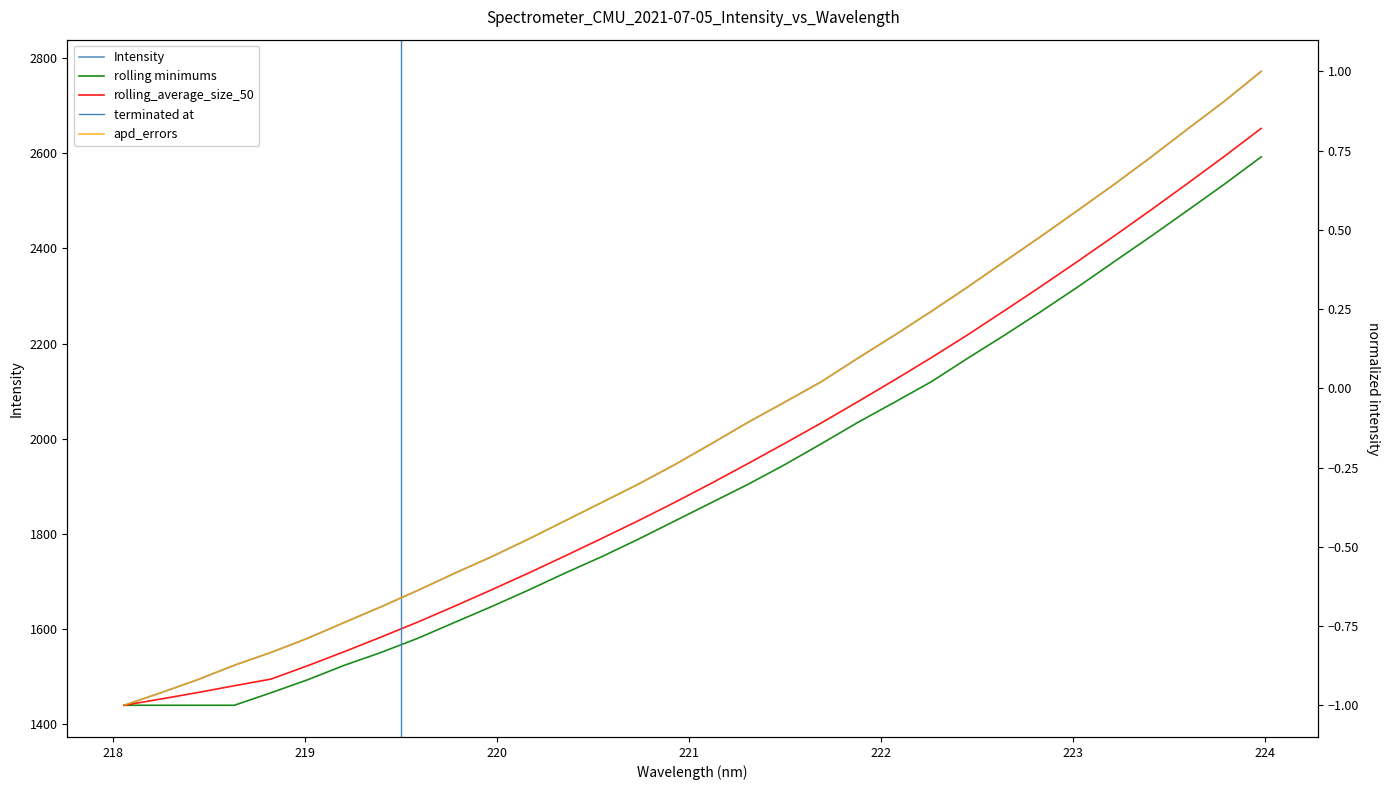

Where is the data nearest to the value 2105?

221.6902